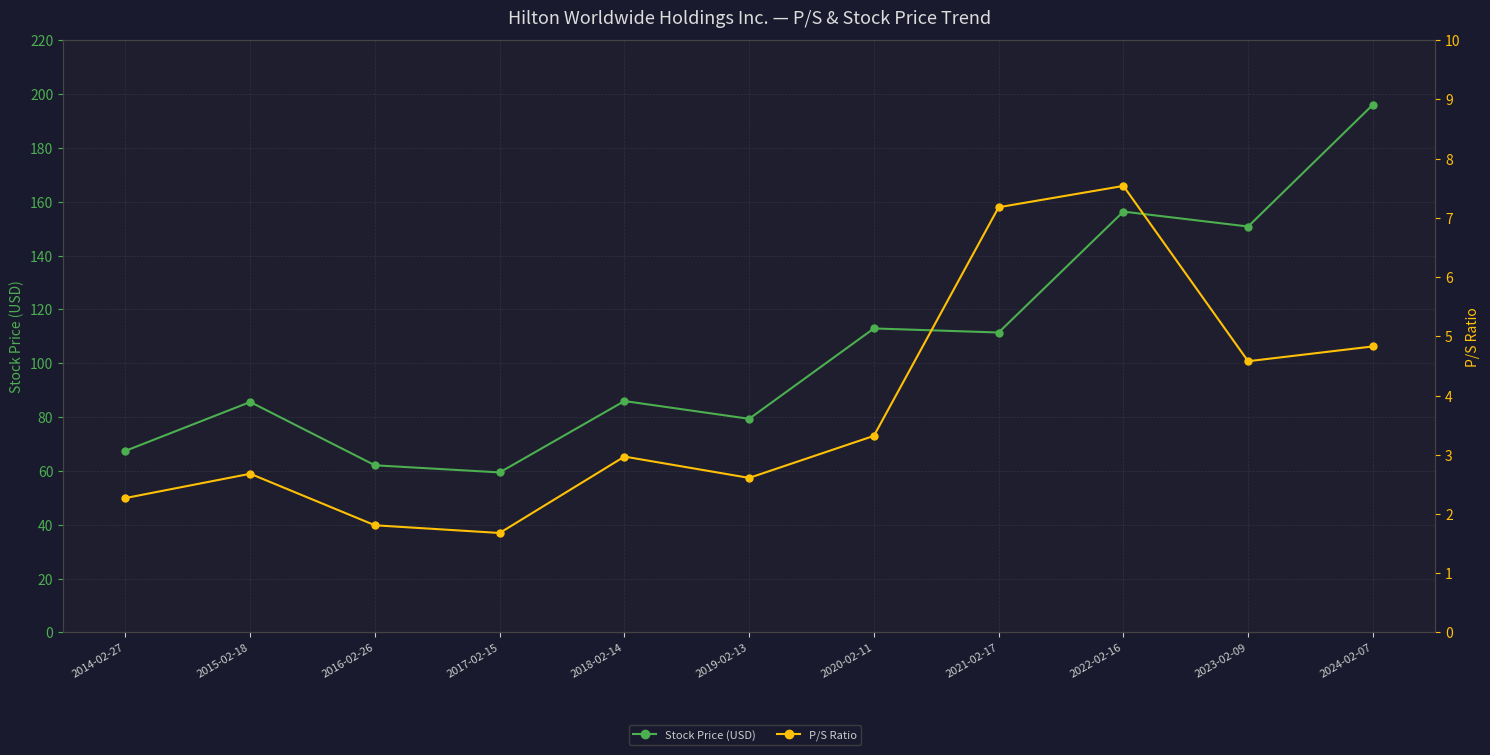

What are all the series names shown in the legend?

Stock Price (USD), P/S Ratio